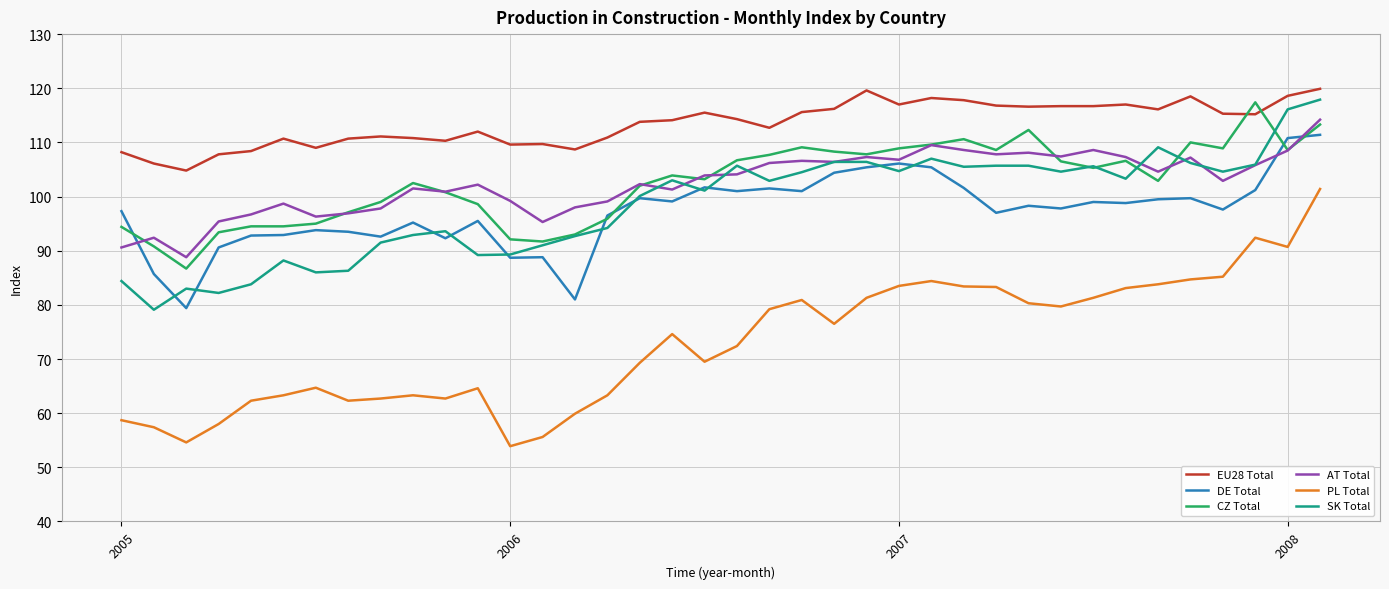

Which series has the largest total across all categories?

EU28 Total